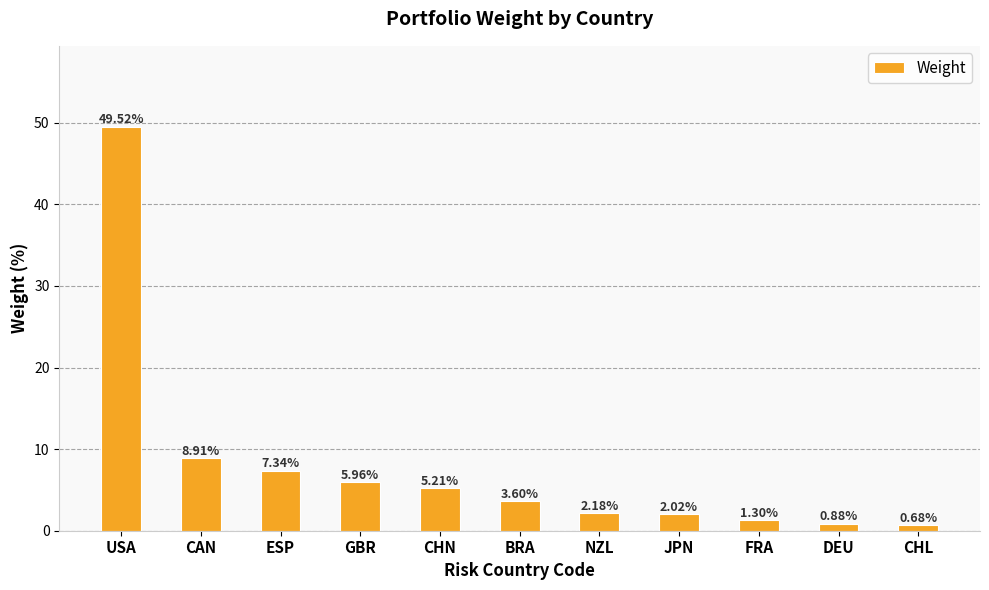

What is the change in value from CAN to FRA?

-7.6